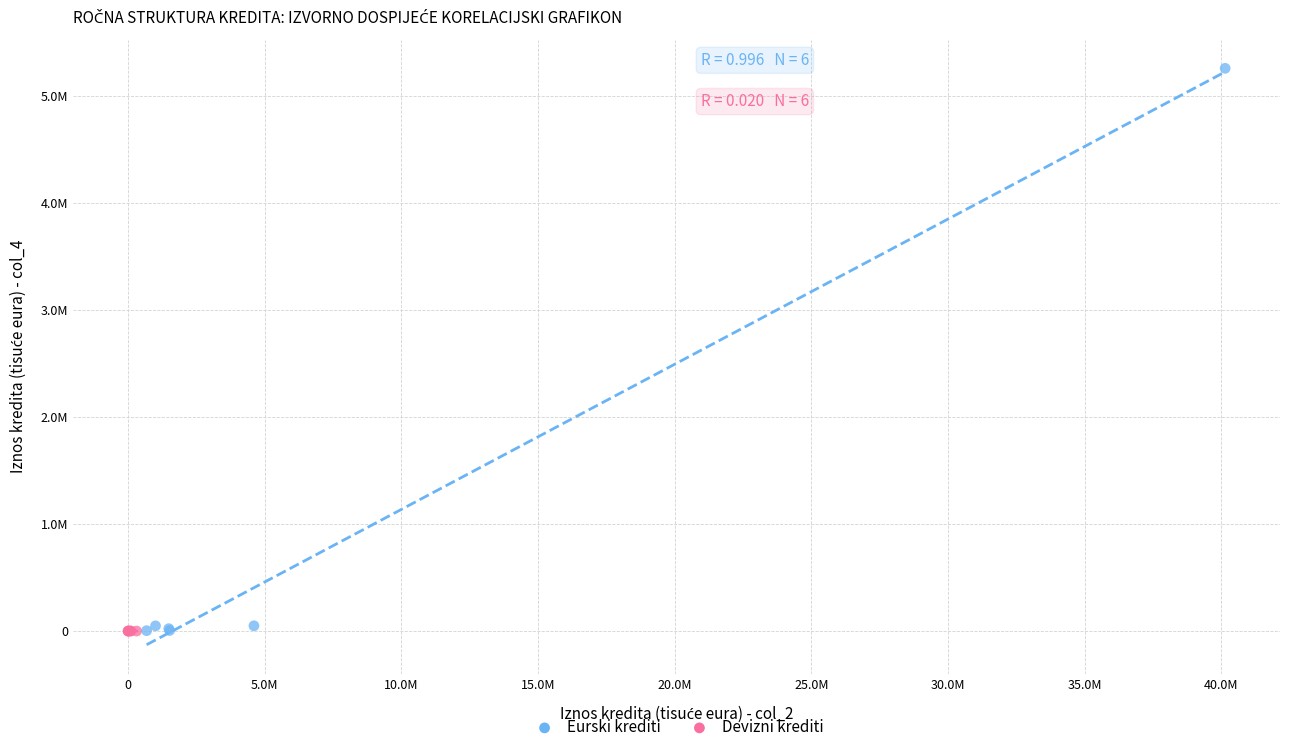

Which series has the largest Y range (max minus min)?

Eurski krediti